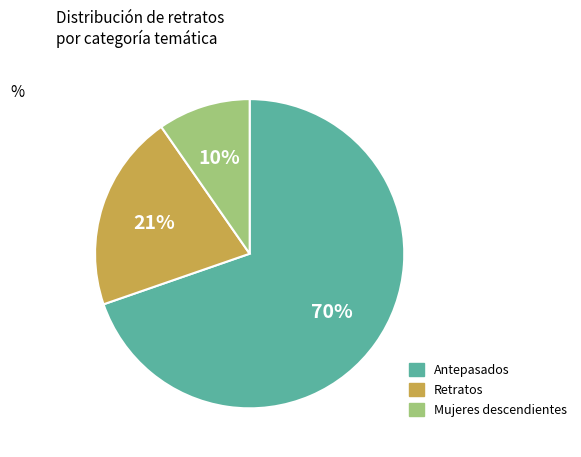

Does any single category account for the majority?

Yes